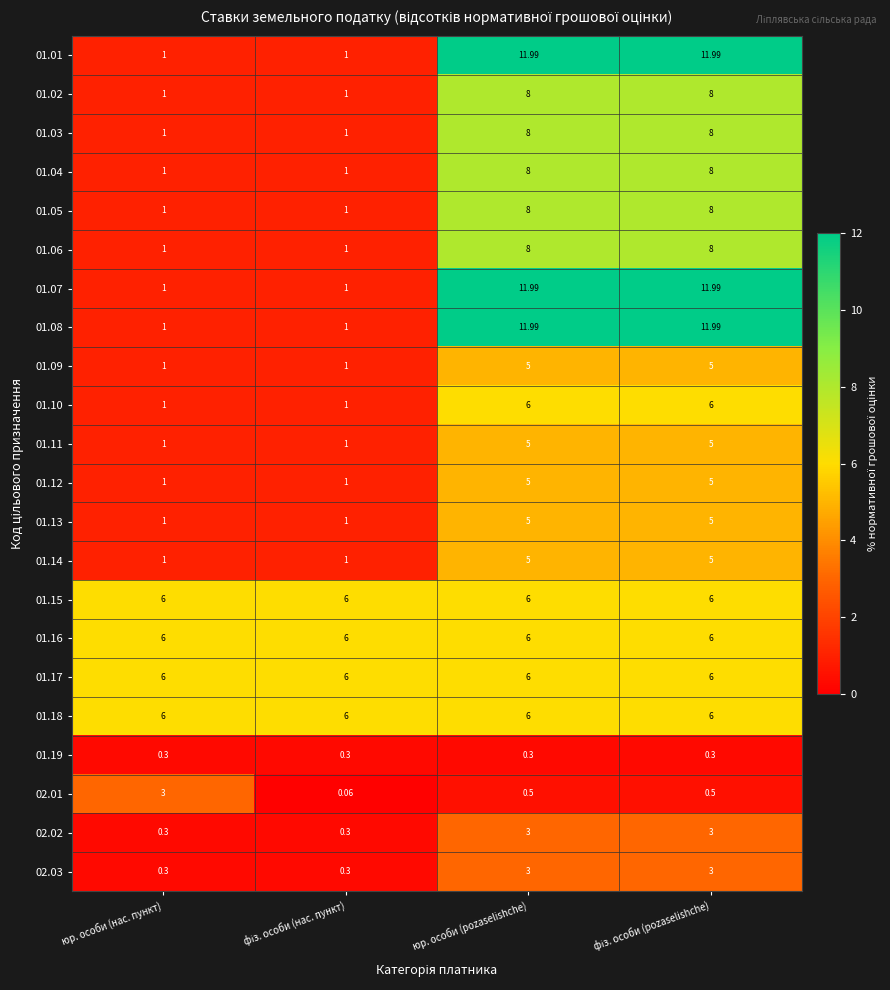

What is the difference between the highest and lowest values at фіз. особи (pozaselishche)?

11.7